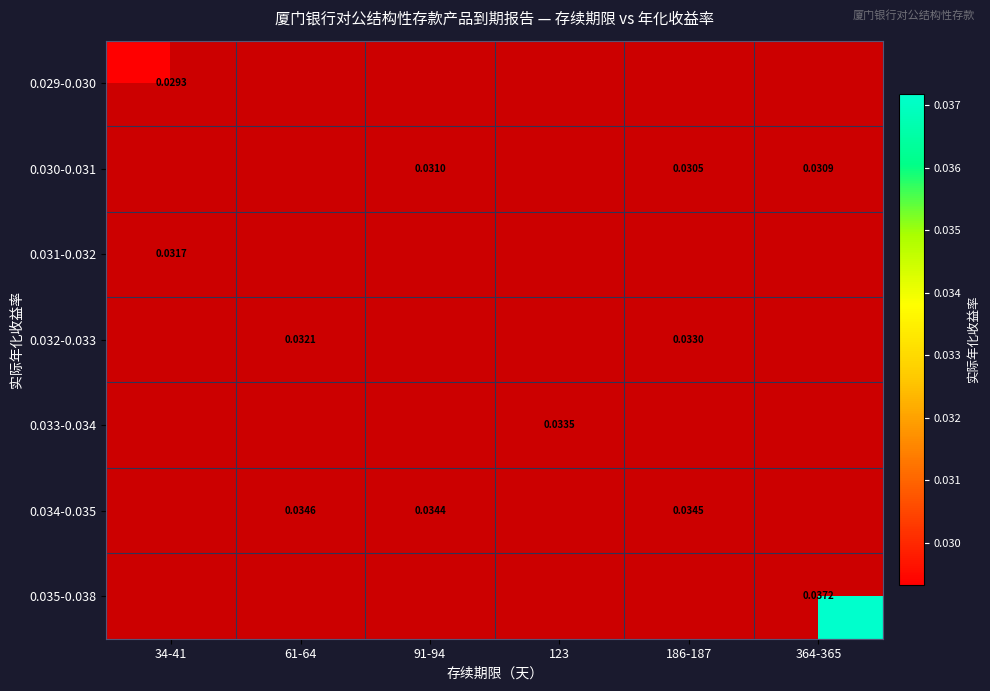

Is the value of 0.034-0.035 at 186-187 greater than the value of 0.031-0.032 at 34-41?

Yes